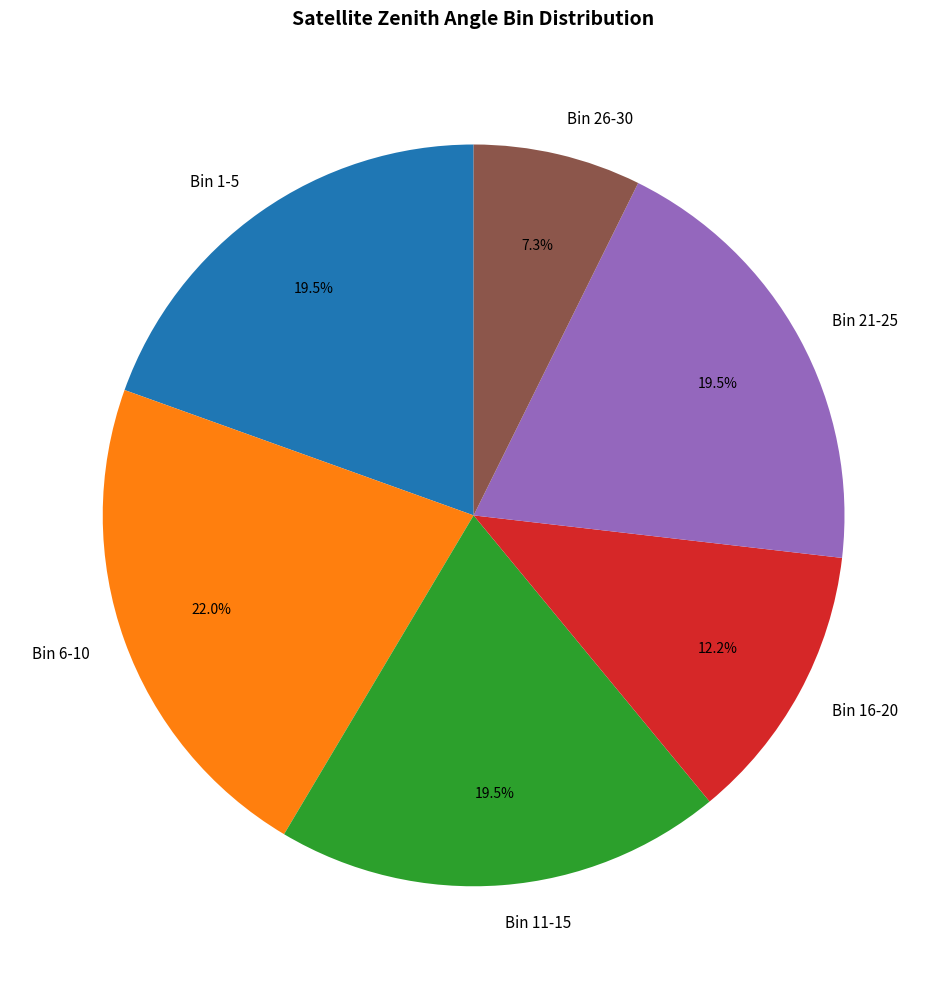

The Bin 26-30 slice represents 16% of the pie. True or false?

False